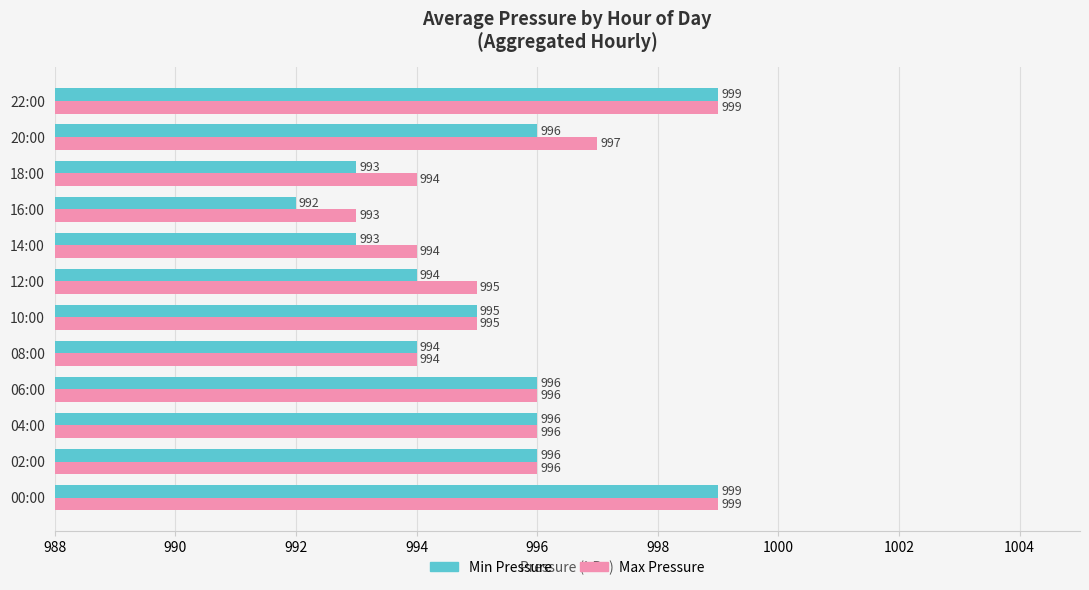

Where is Min Pressure nearest to the value 995?

10:00